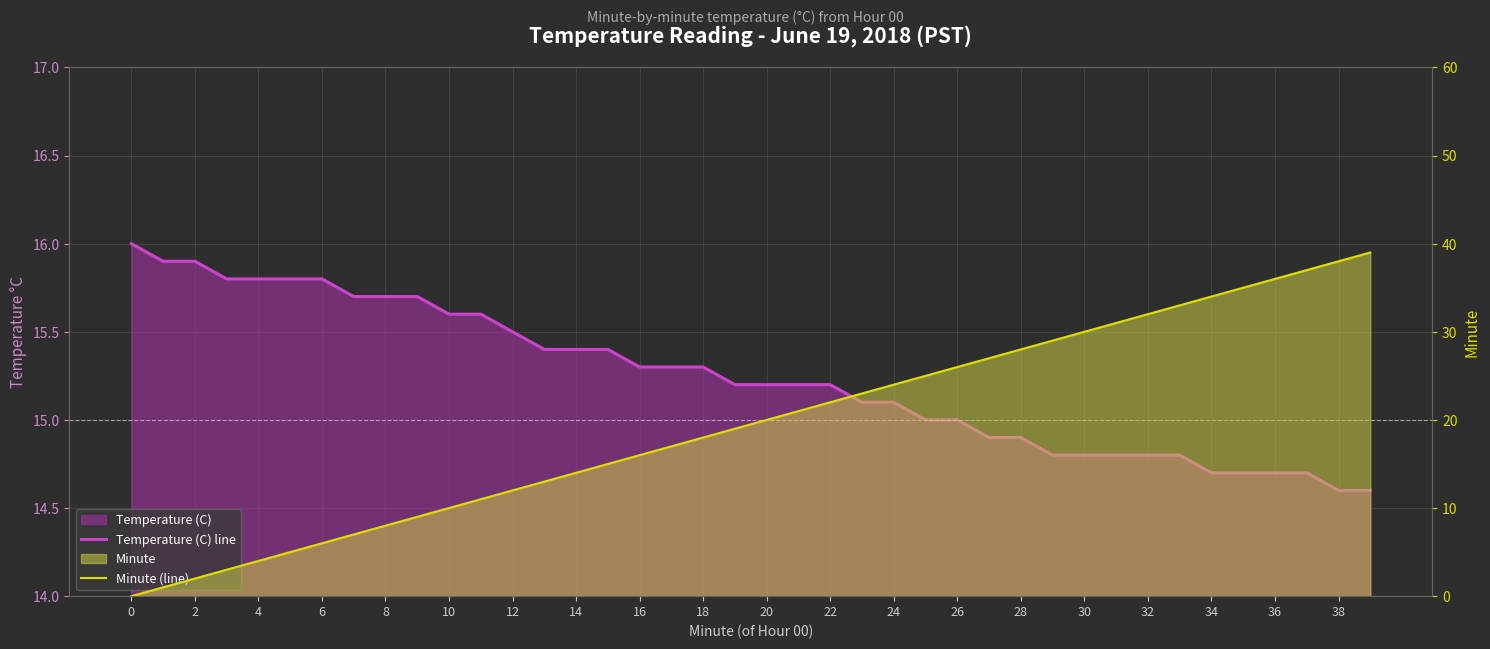

What is the approximate value of Minute (line) at 37?

37.0